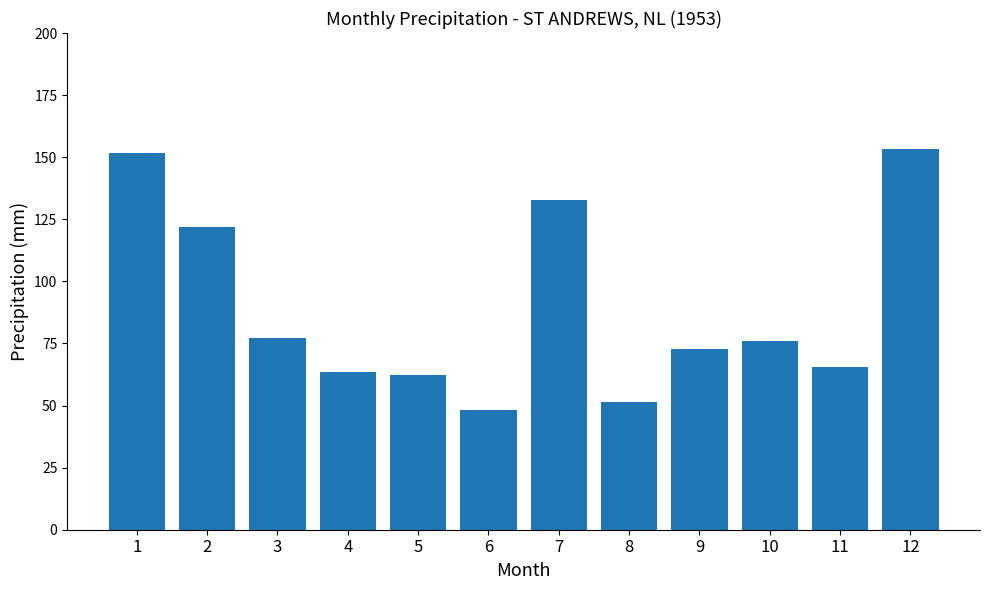

Which category has the lowest value across all series?

6